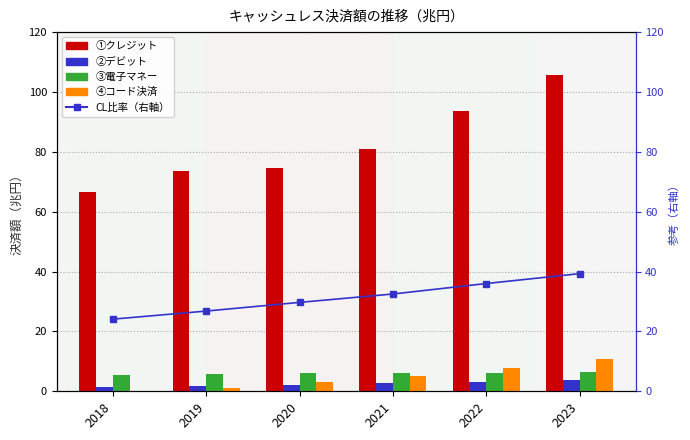

What is the smallest value displayed?

0.2